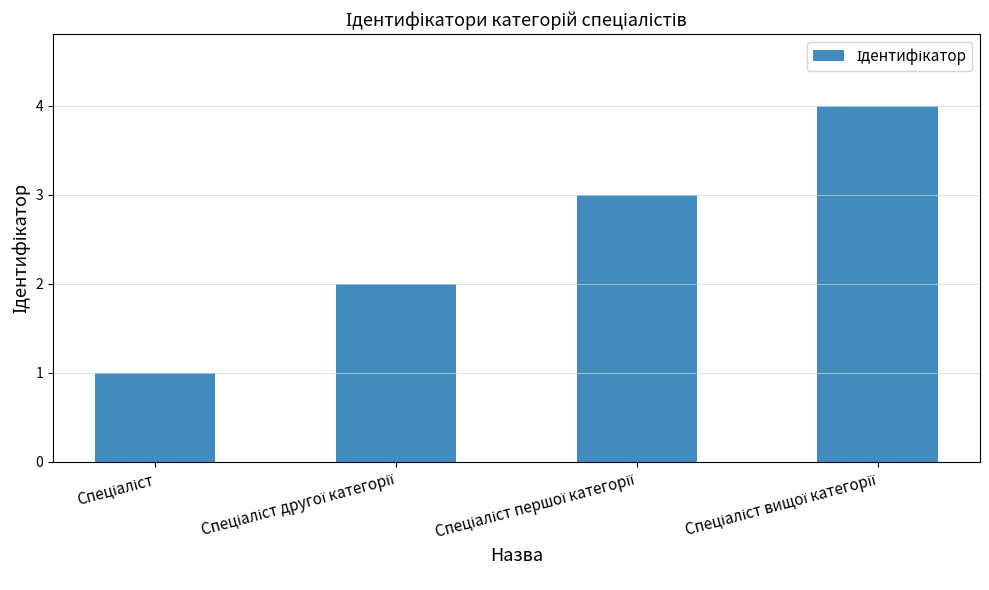

What is the maximum value shown in the chart?

4